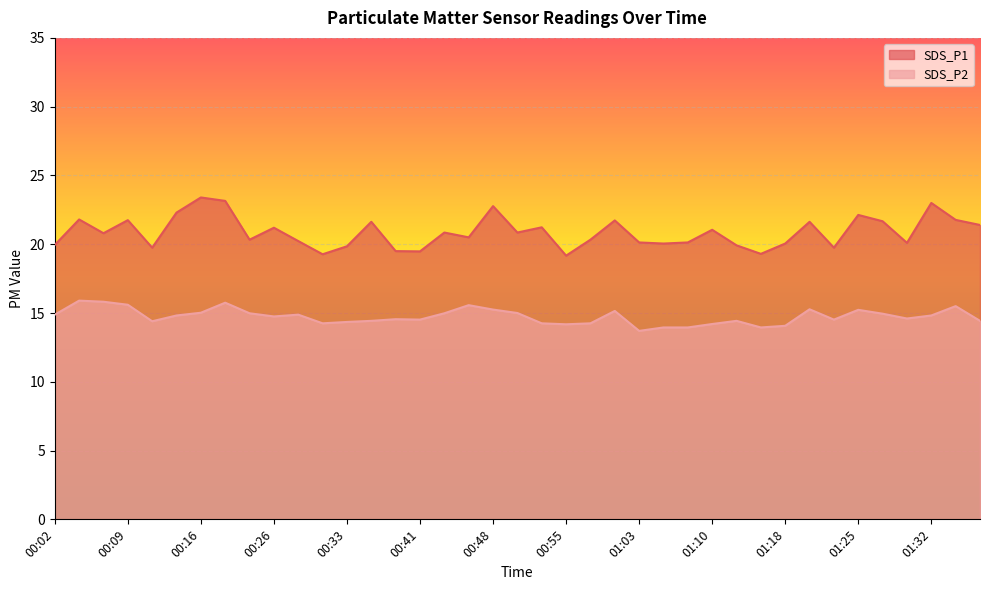

Which category has the lowest value in the SDS_P2 series?

01:03